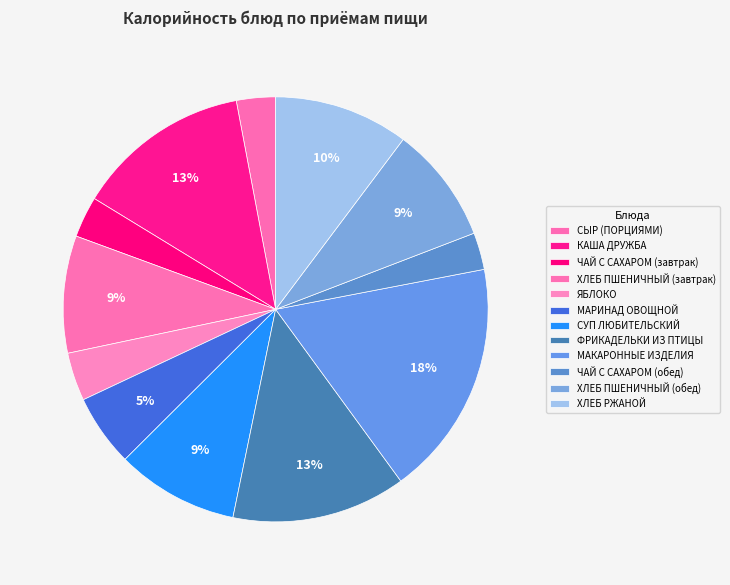

How many segments does this pie chart have?

12